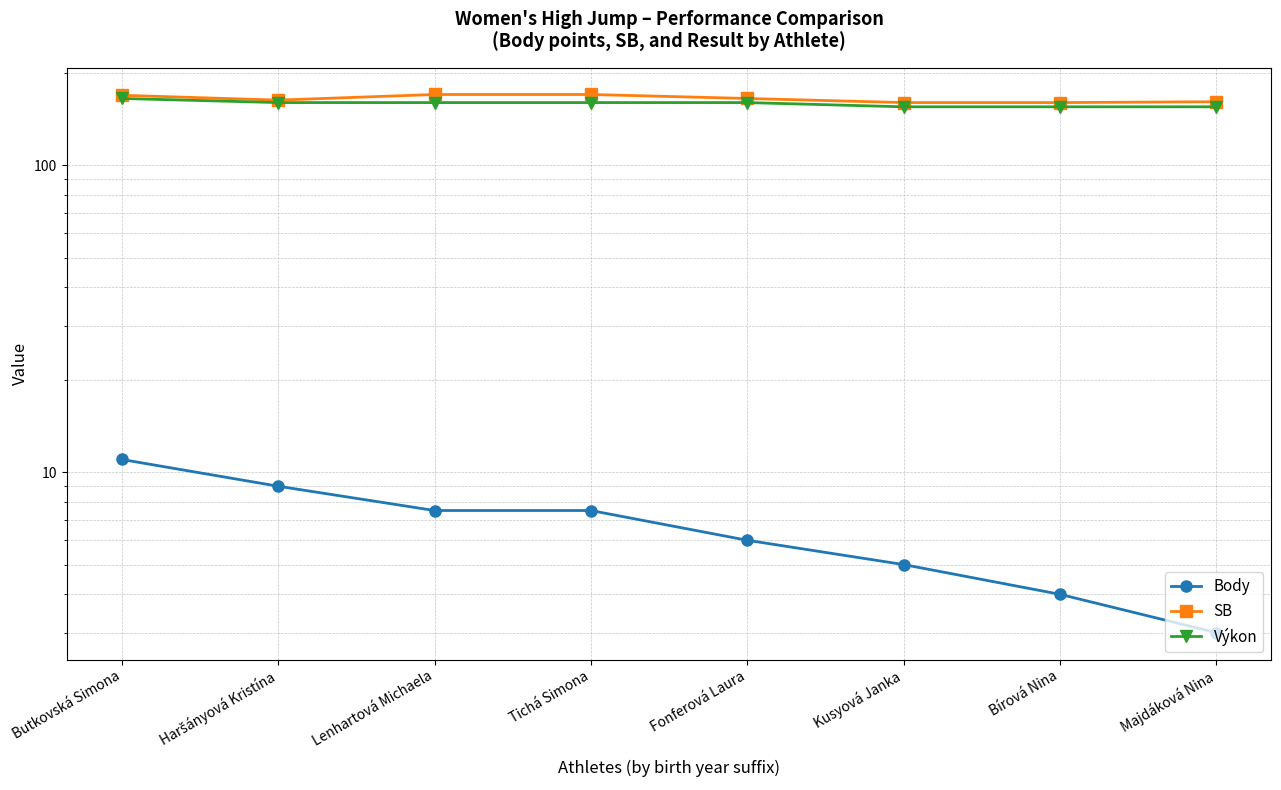

What is the total value across all series at Haršányová Kristína?

332.0